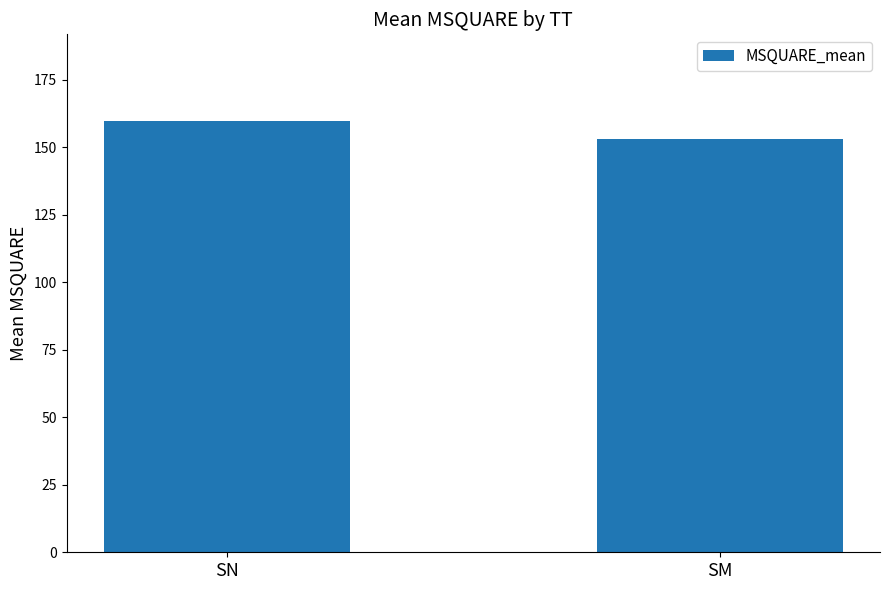

Rank the categories by value from highest to lowest.

SN, SM